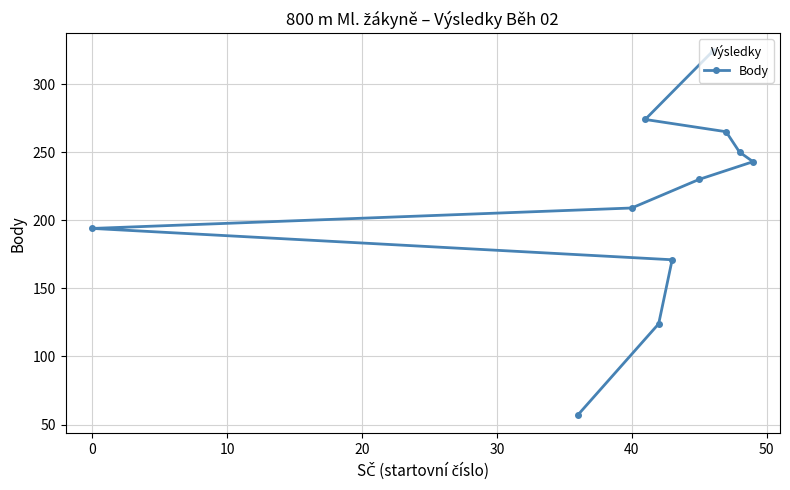

Reading left to right, transcribe all the data shown in this chart.

194	57	209	274	124	171	230	324	265	250	243